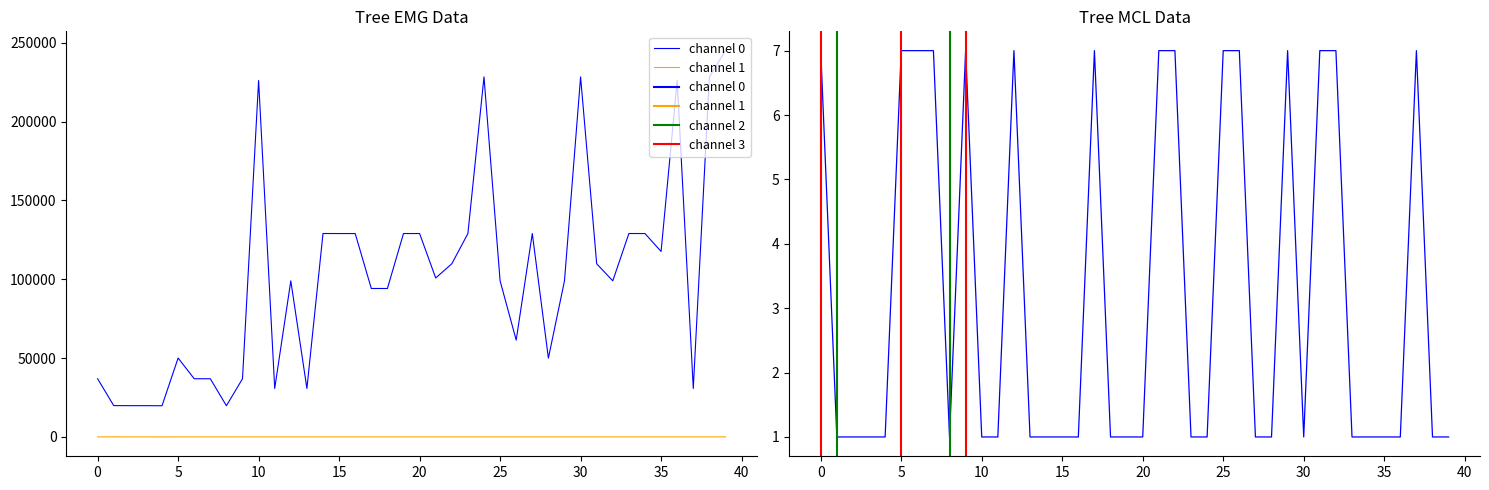

At which label is channel 0 closest to 132346?

14